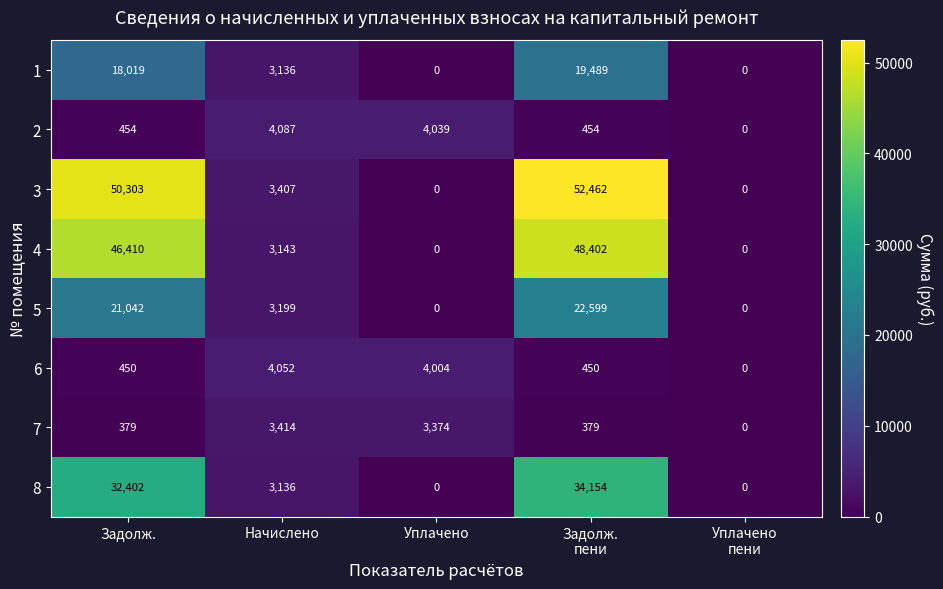

At which label is 3 closest to 26231?

Начислено